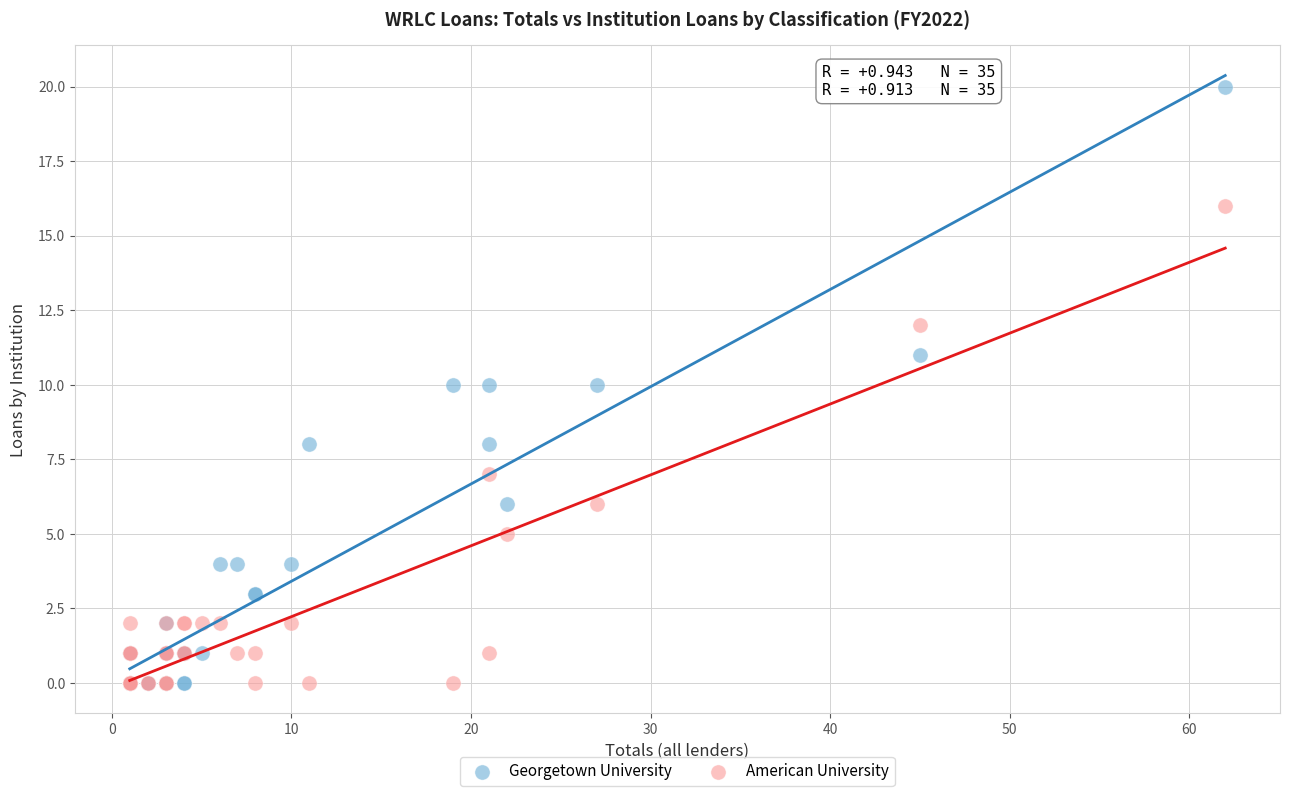

What are all the series names shown in the legend?

Georgetown University, American University